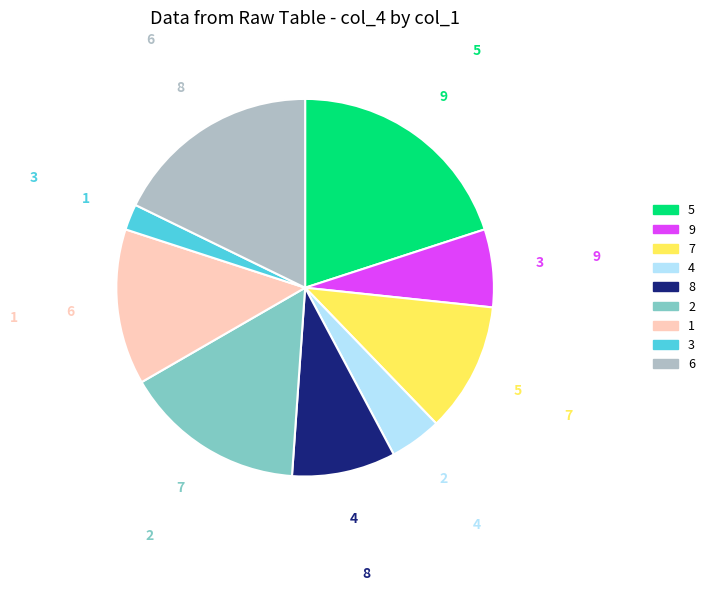

Is there a majority slice in this chart?

No